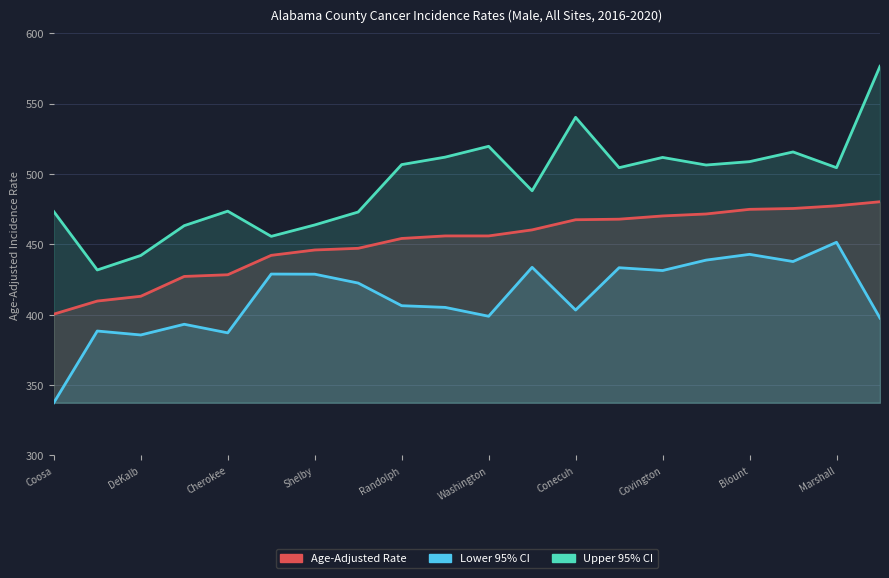

Which series has the largest total across all categories?

Upper 95% CI